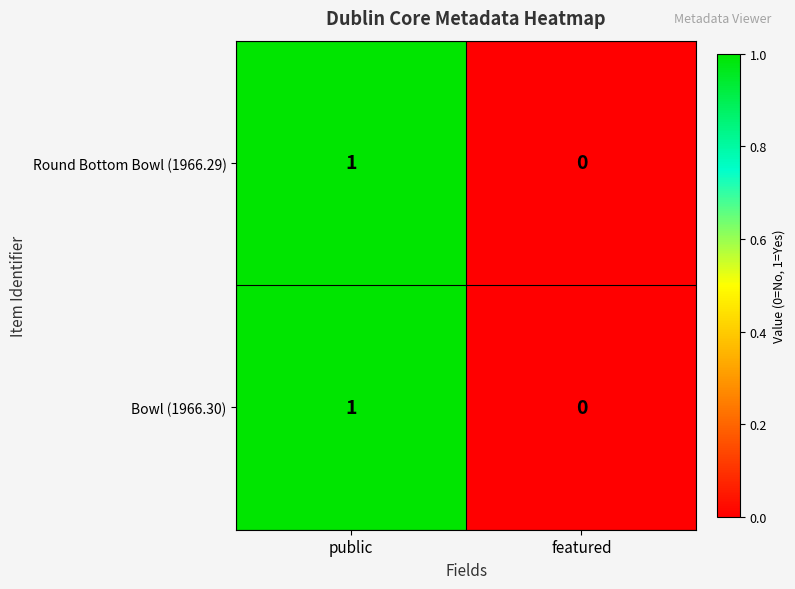

The Bowl (1966.30) series shows 0 at featured. True or false?

True